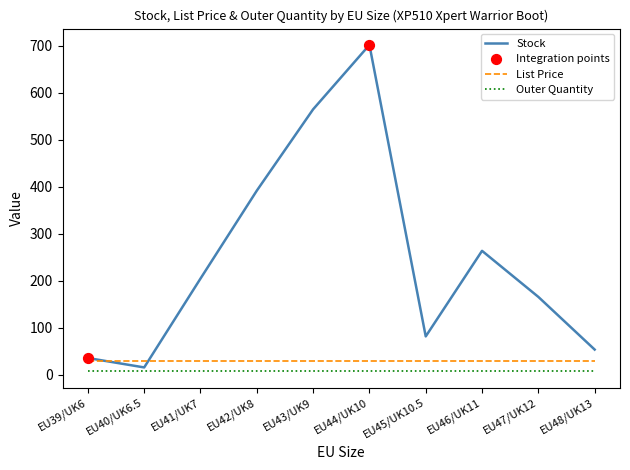

Where is Stock nearest to the value 359?

EU42/UK8